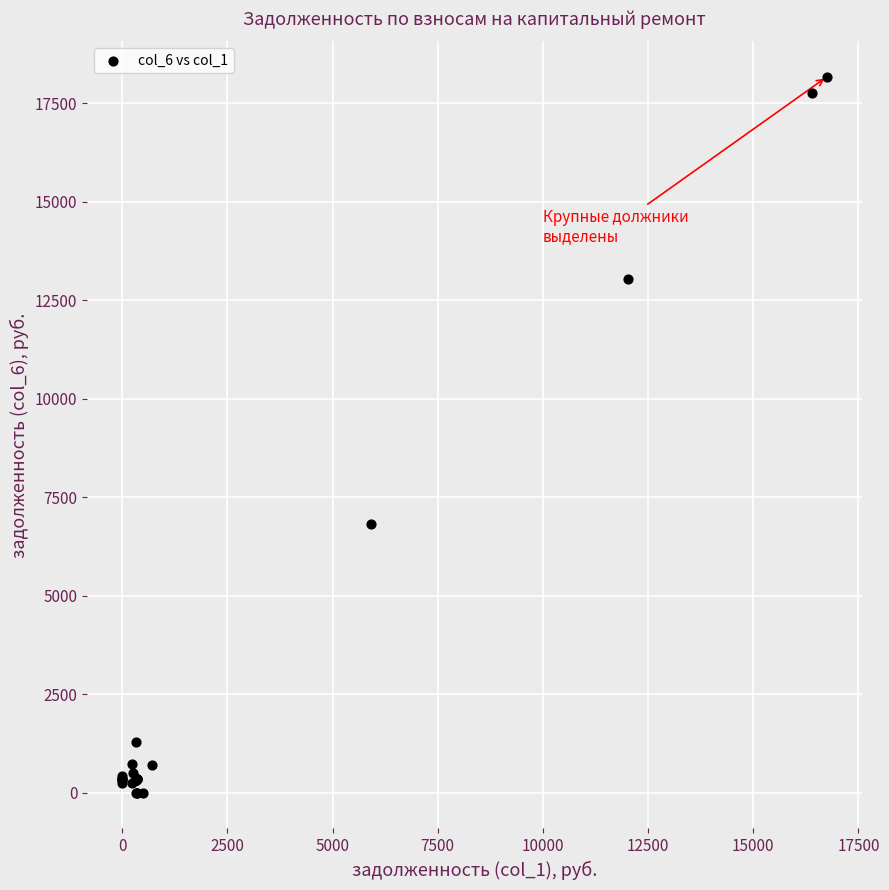

What Y value in the scatter plot is closest to 9085?

6829.1